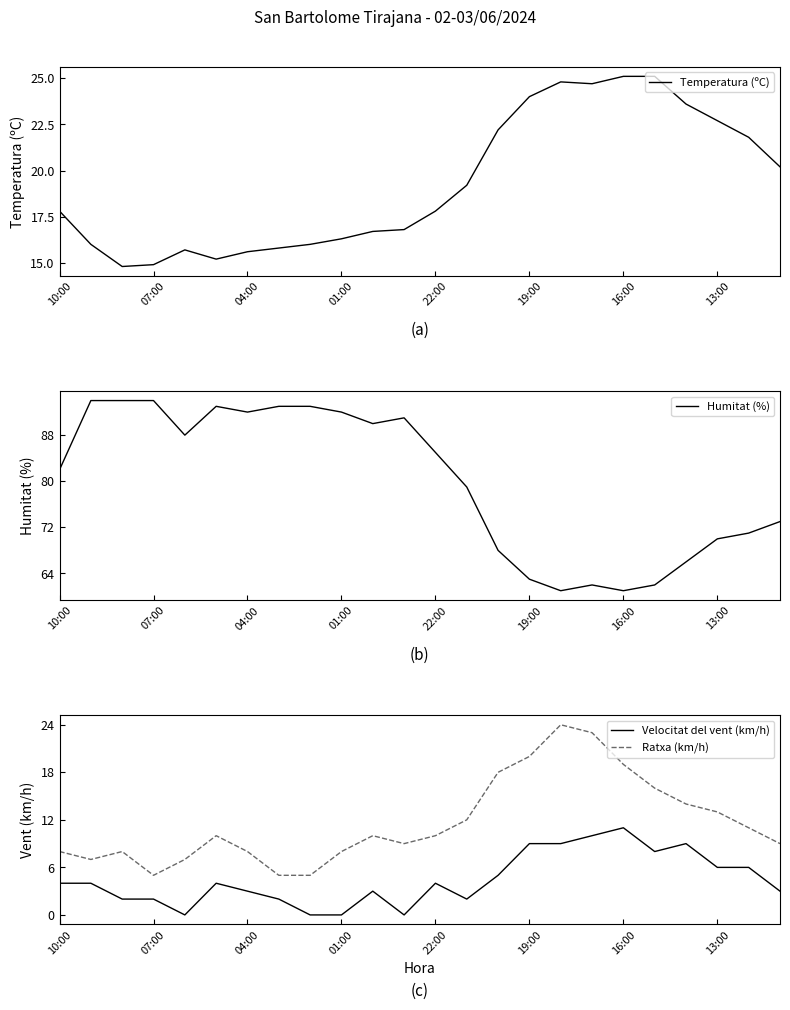

Which category has the highest value in the Velocitat del vent (km/h) series?

16:00